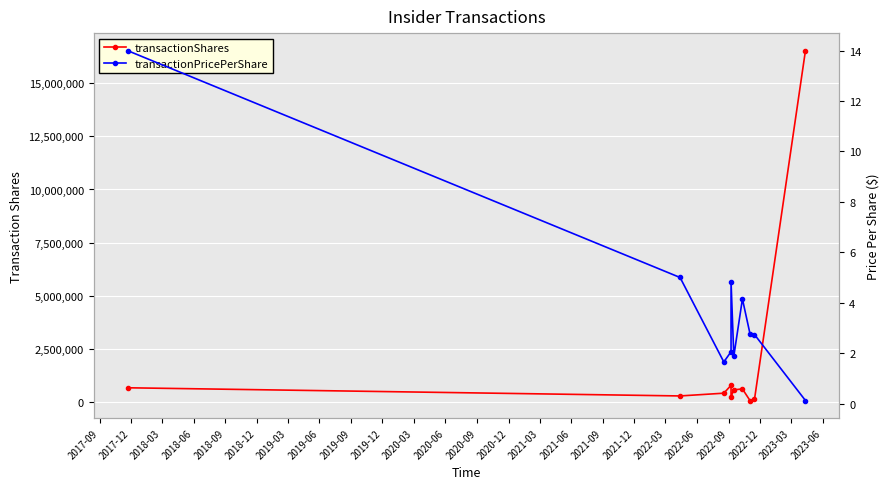

How many data points in transactionPricePerShare are less than 2?

3